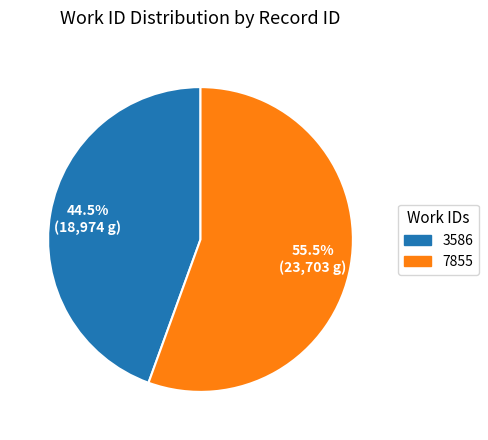

What is the smallest slice in the pie chart?

3586